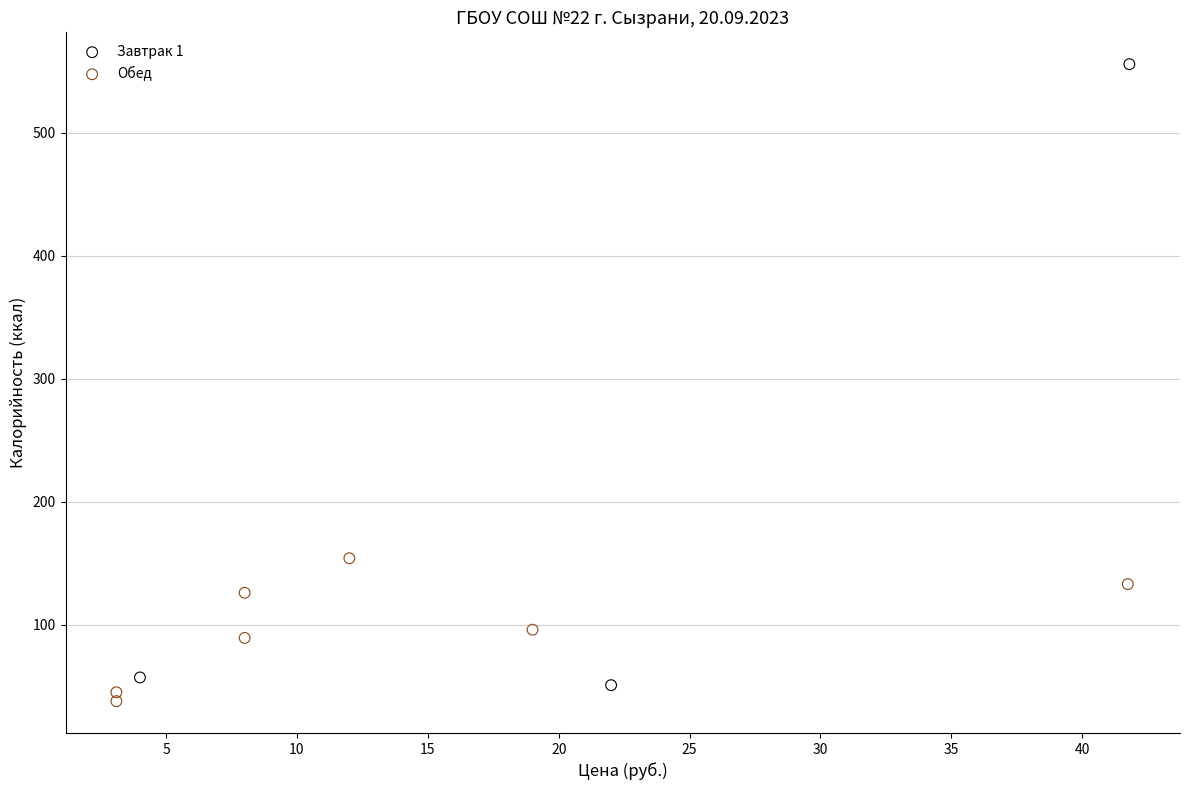

Which series contains the lowest Y value?

Обед